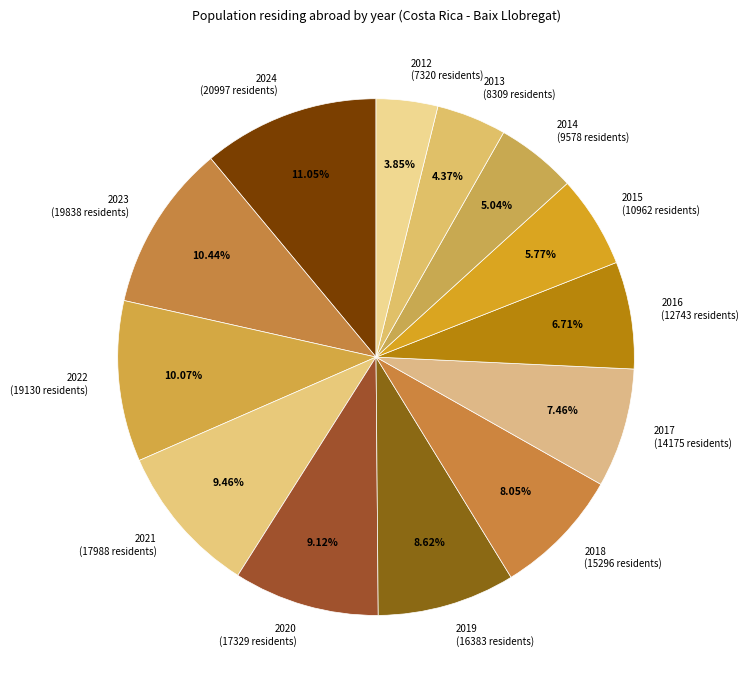

What is the largest slice in the pie chart?

2024